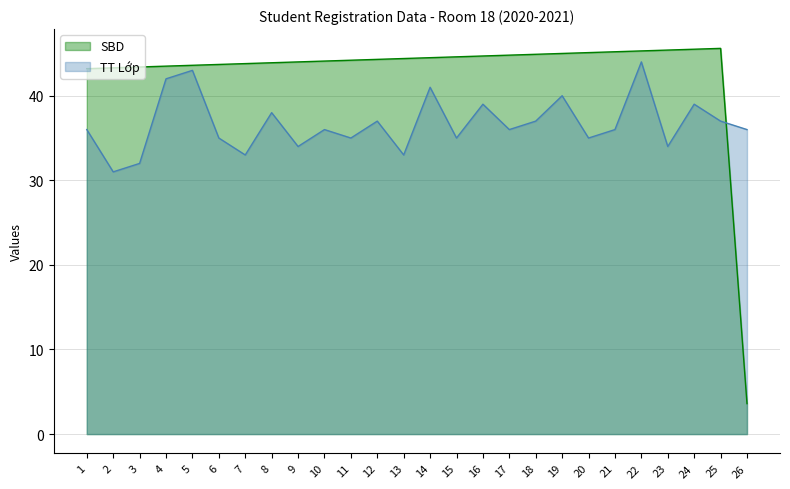

What are all the series names shown in the legend?

SBD, TT Lớp